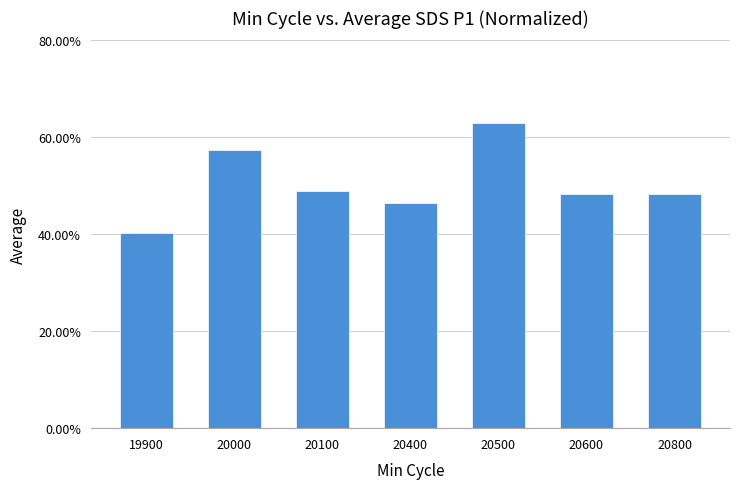

What value does the data have at 20600?

48.3